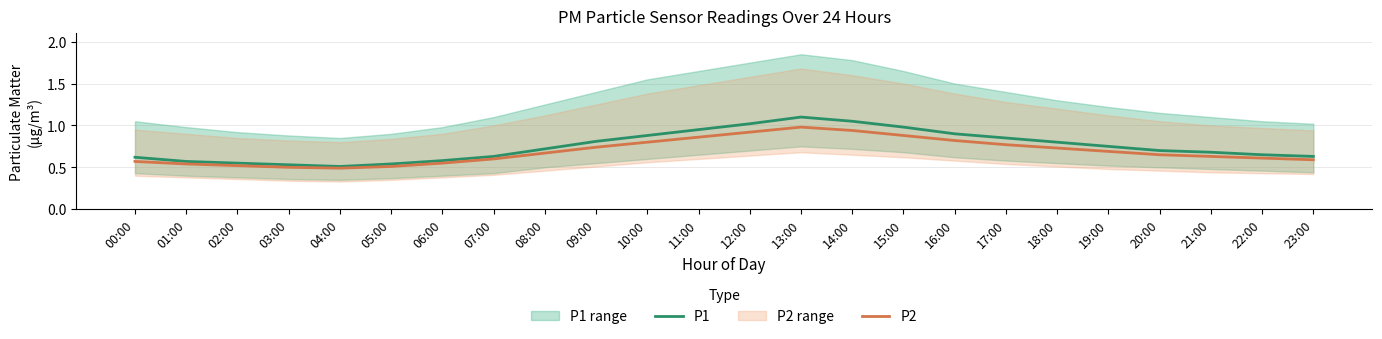

List the labels in order of P2 value, largest first.

13:00, 14:00, 12:00, 15:00, 11:00, 16:00, 10:00, 17:00, 09:00, 18:00, 19:00, 08:00, 20:00, 21:00, 22:00, 07:00, 23:00, 00:00, 06:00, 01:00, 02:00, 05:00, 03:00, 04:00